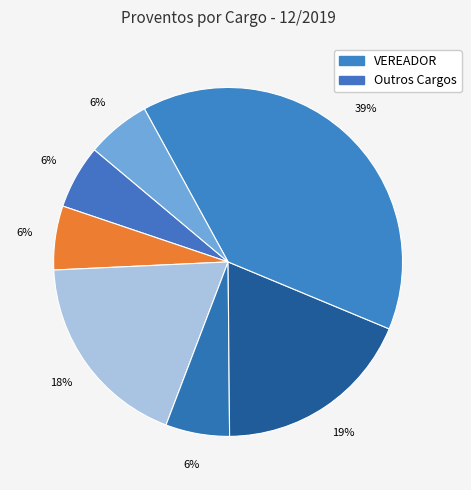

Count the number of slices in the pie.

7